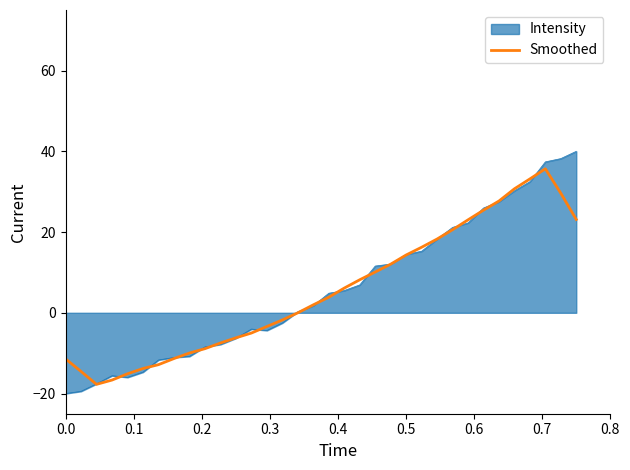

What is the maximum value for Smoothed?

35.7